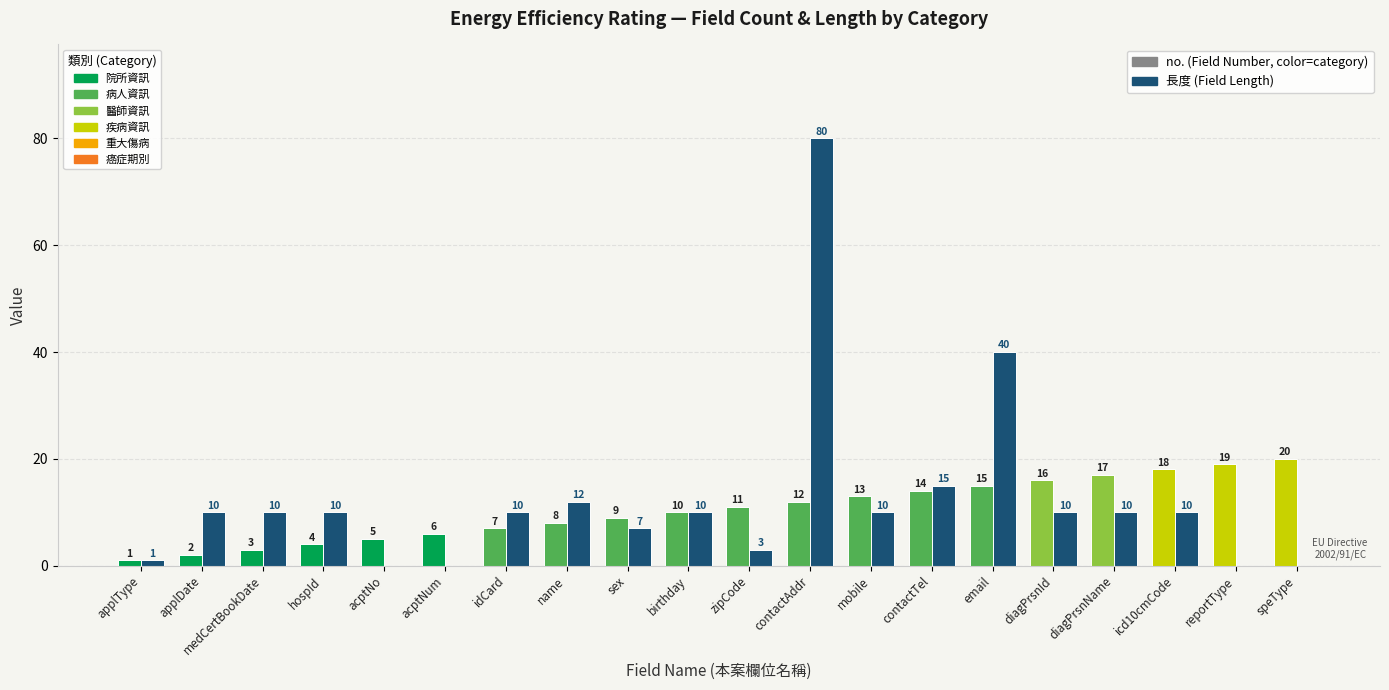

At which category is the sum across all series the highest?

contactAddr